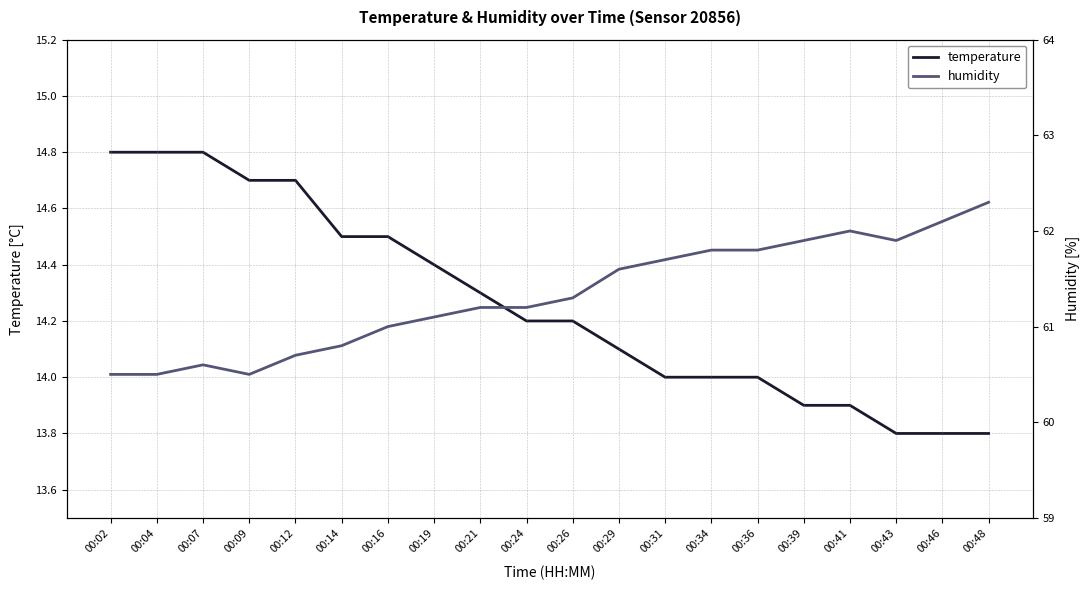

True or false: temperature and humidity cross at least once.

False